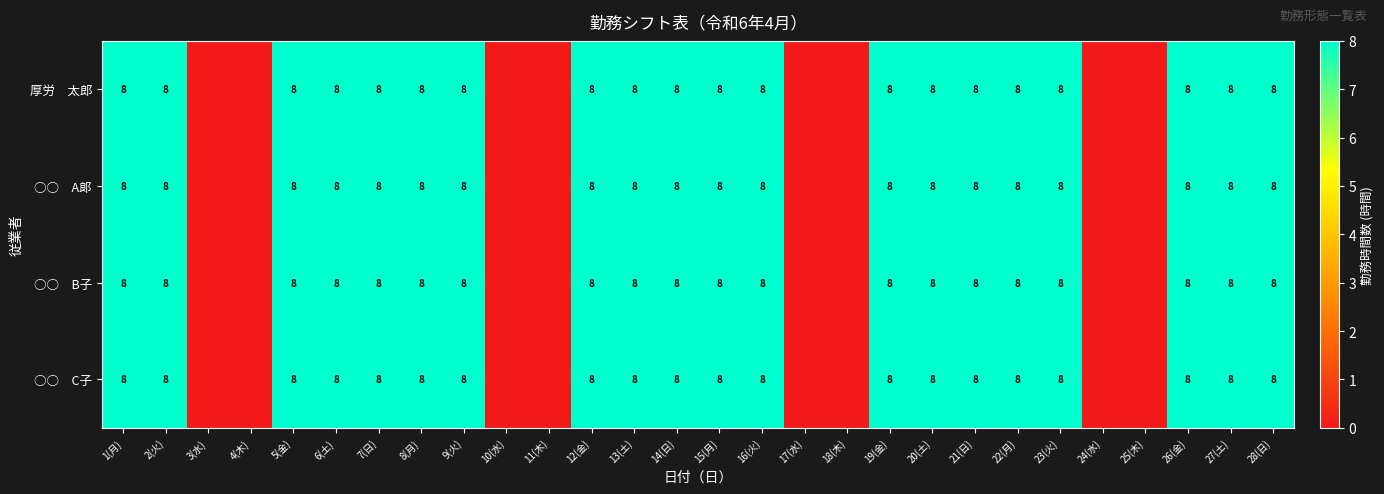

What is the total value across all series at 19(金)?

32